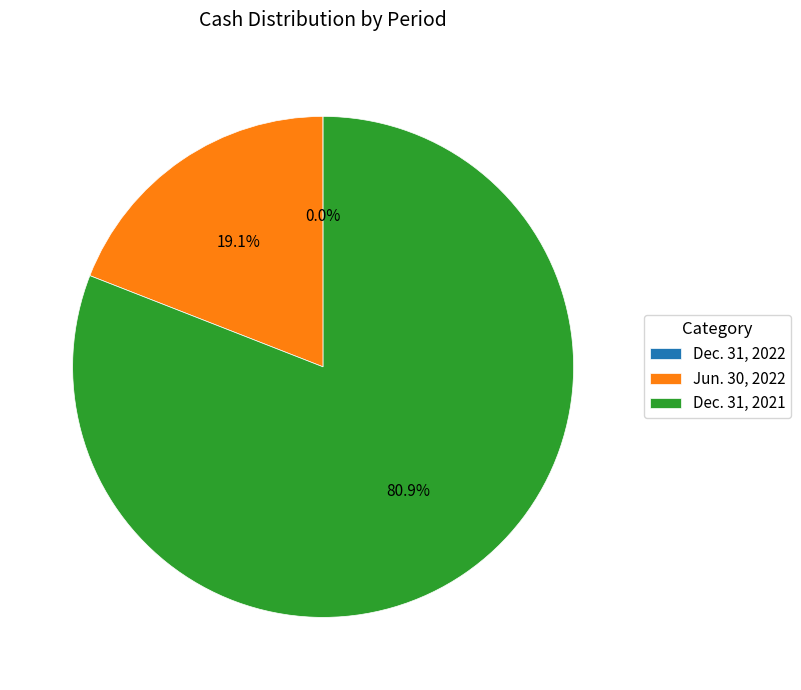

Is it true that Dec. 31, 2021 is 81% of the pie?

True